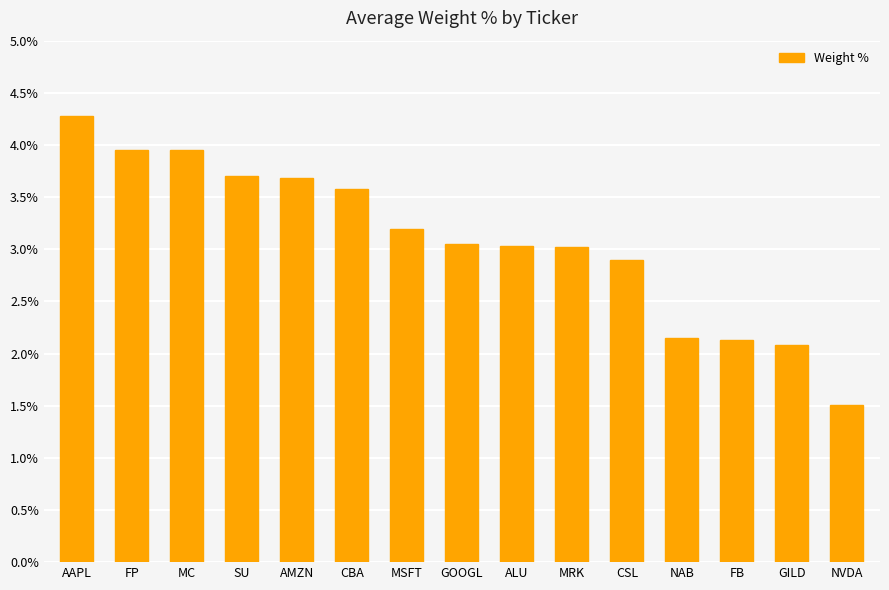

How many series are shown in this chart?

1